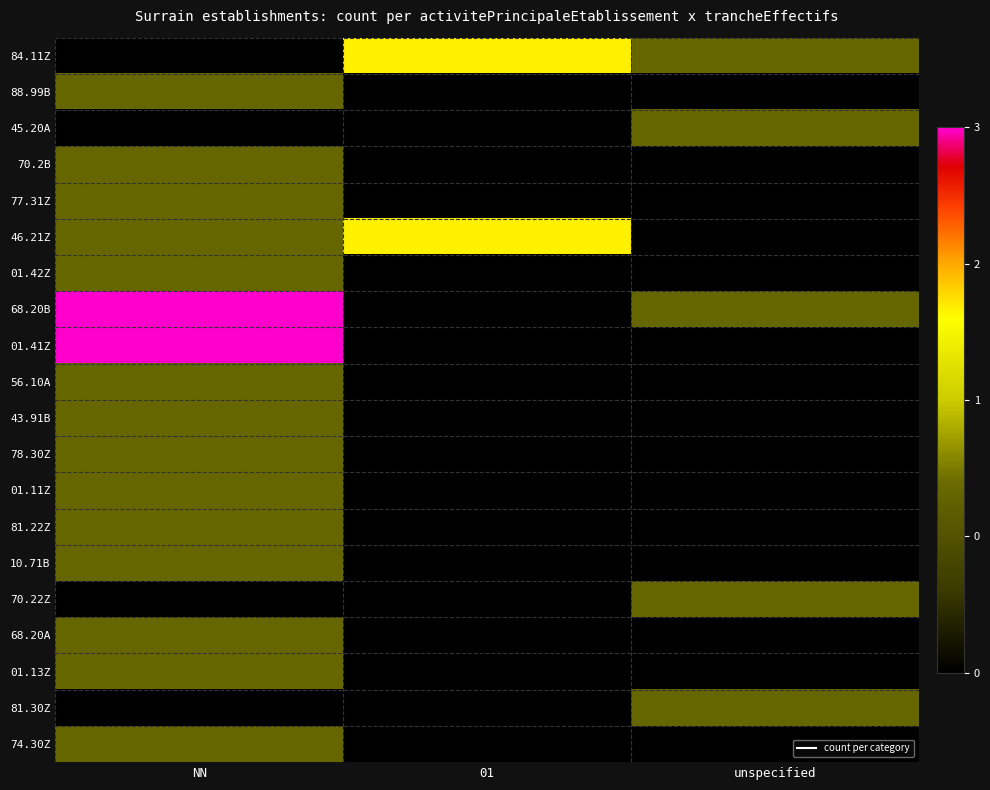

List the series in order of their peak value, lowest first.

88.99B, 45.20A, 70.2B, 77.31Z, 01.42Z, 56.10A, 43.91B, 78.30Z, 01.11Z, 81.22Z, 10.71B, 70.22Z, 68.20A, 01.13Z, 81.30Z, 74.30Z, 84.11Z, 46.21Z, 68.20B, 01.41Z